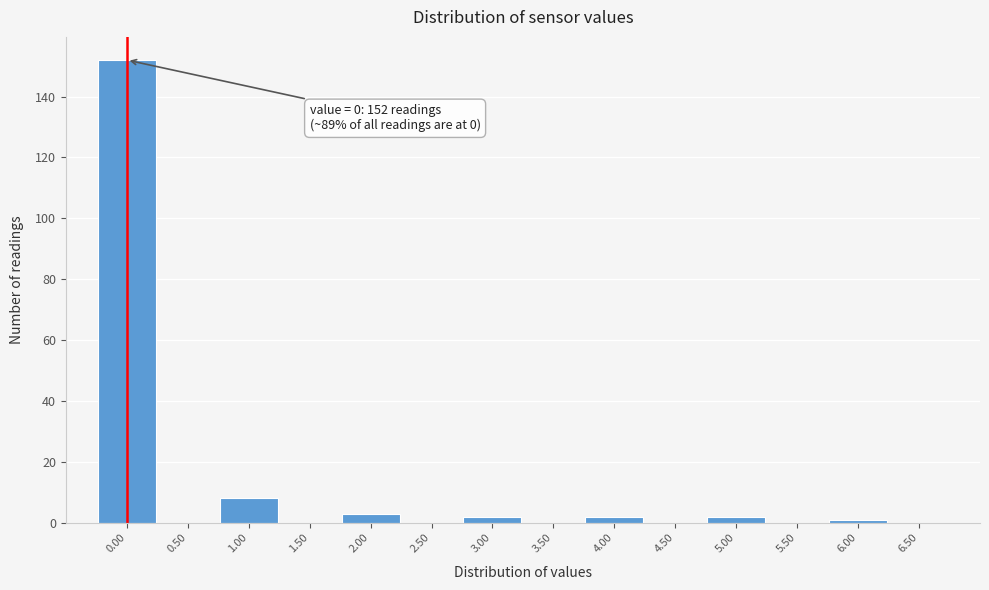

Over which range of the x-axis is the bar tallest?

-0.25 to 0.25